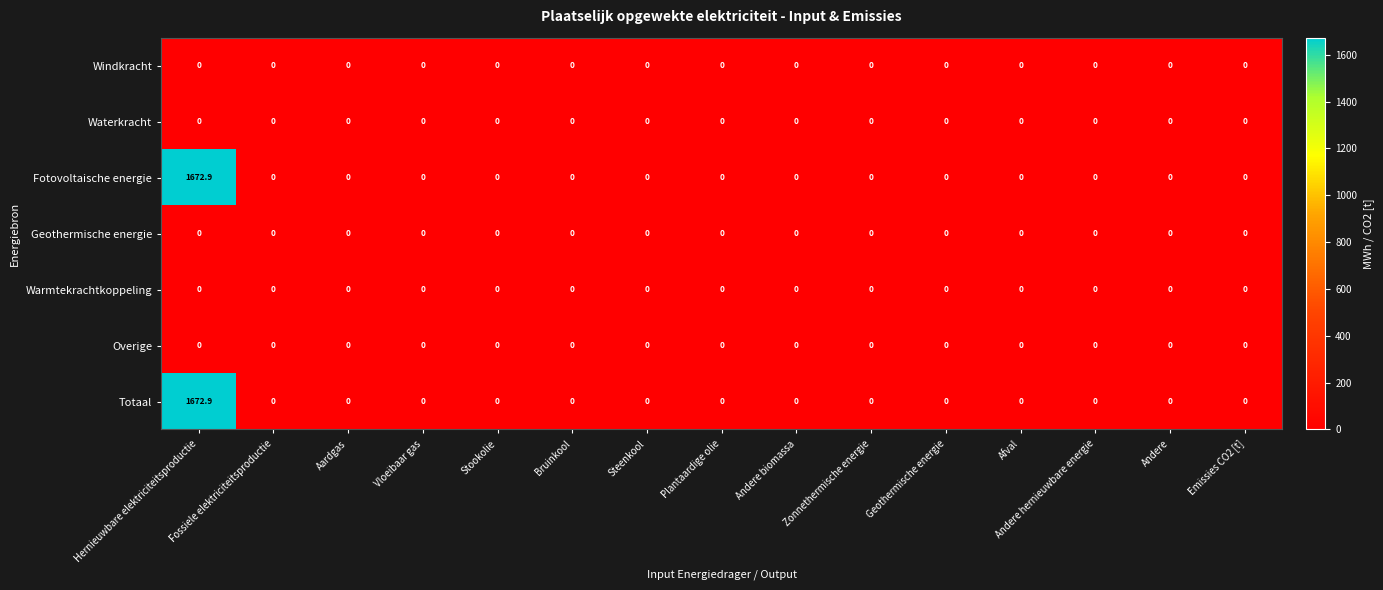

At which category is the sum across all series the highest?

Hernieuwbare elektriciteitsproductie